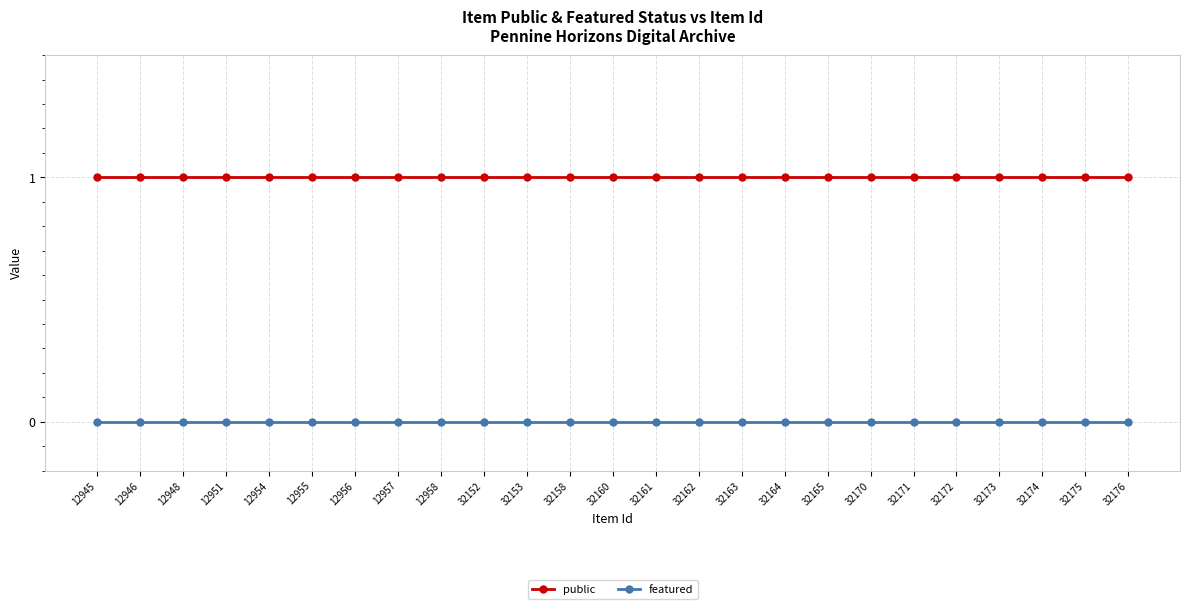

Rank the series by their average value, from highest to lowest.

public, featured